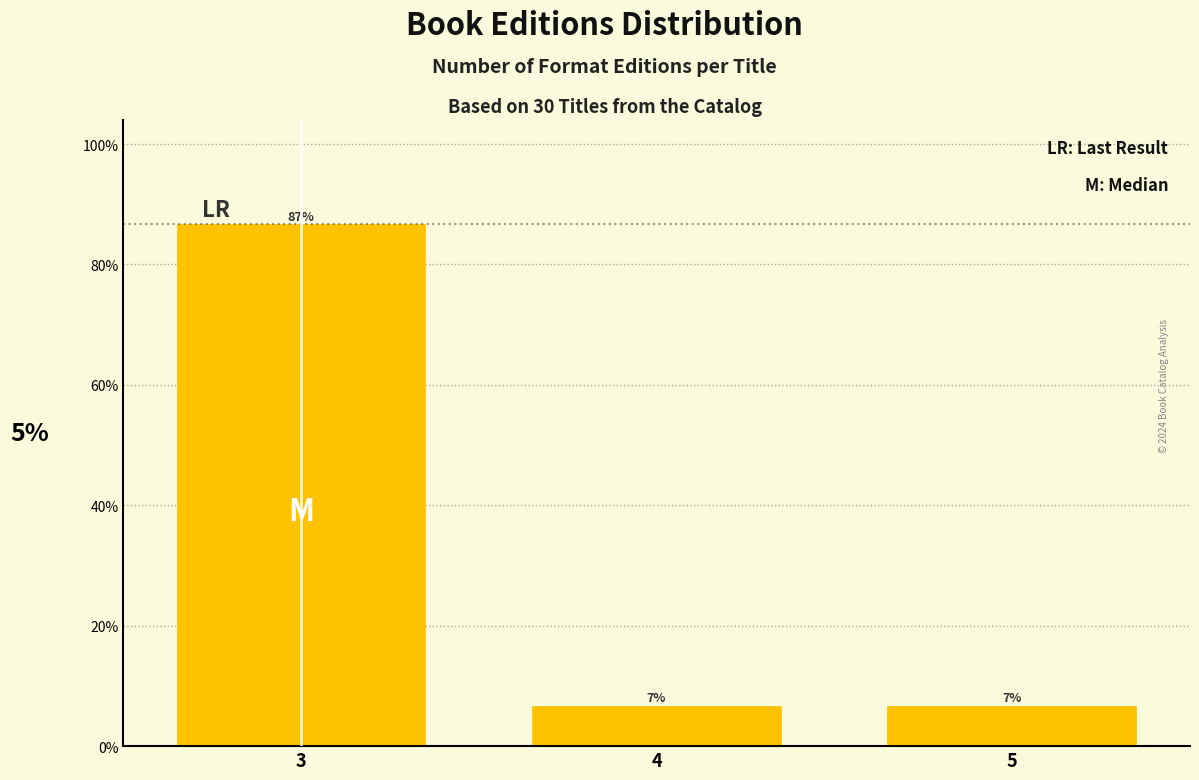

Are the bars horizontal?

No